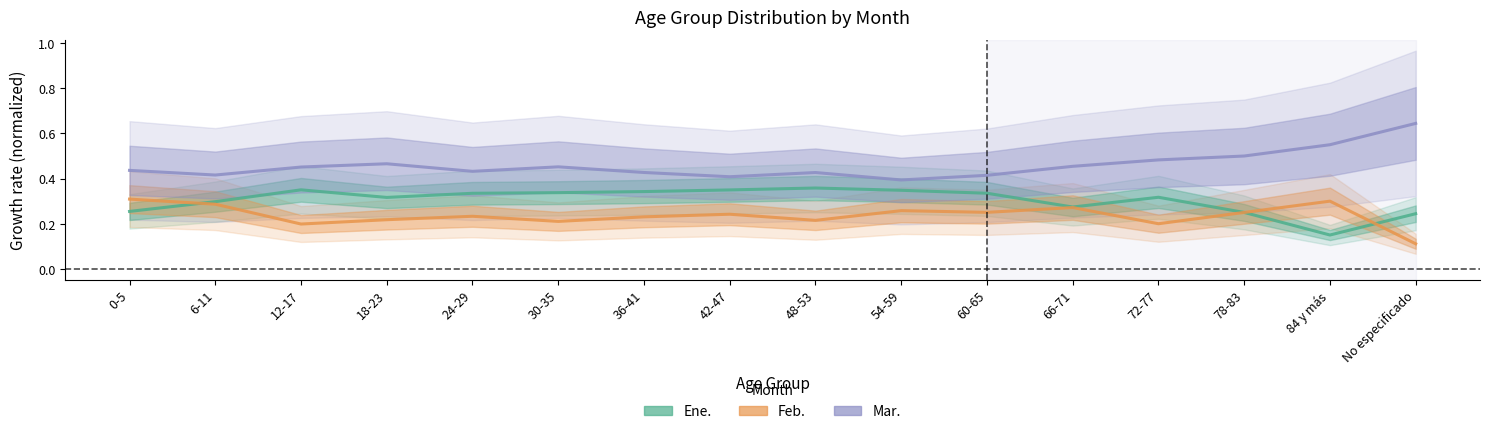

True or false: Mar. has a value of 0.3 at 0-5.

False